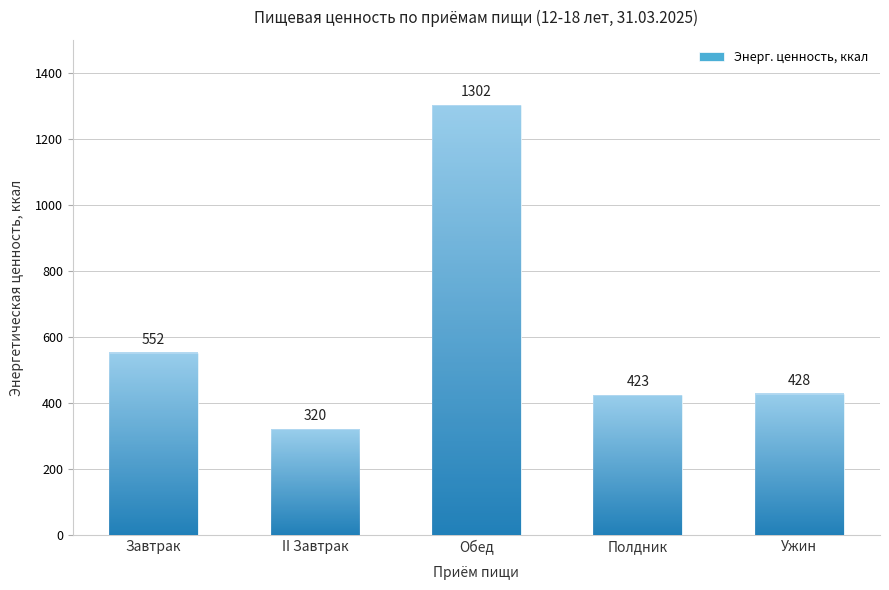

What is the label of the 4th bar from the left?

Полдник